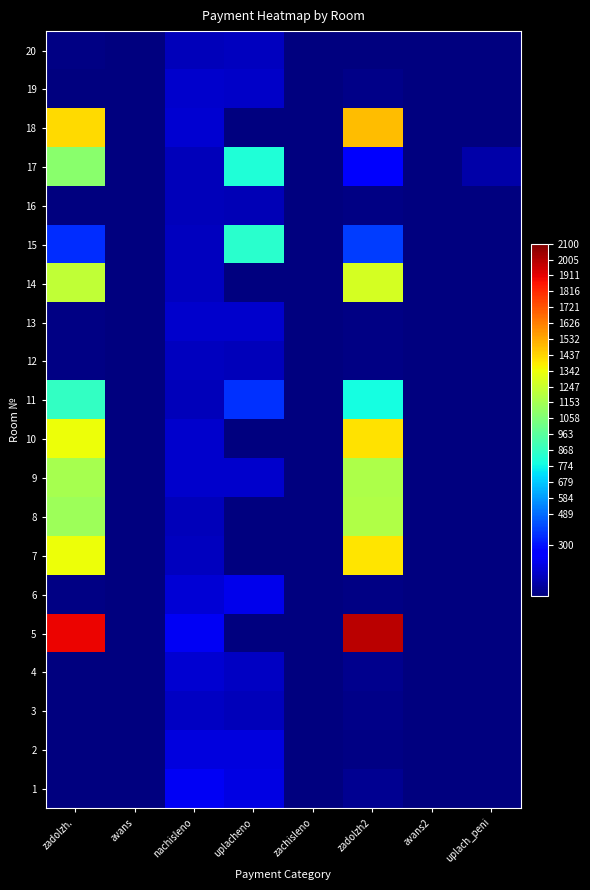

What is the total value across all series at zadolzh2?

410944.5